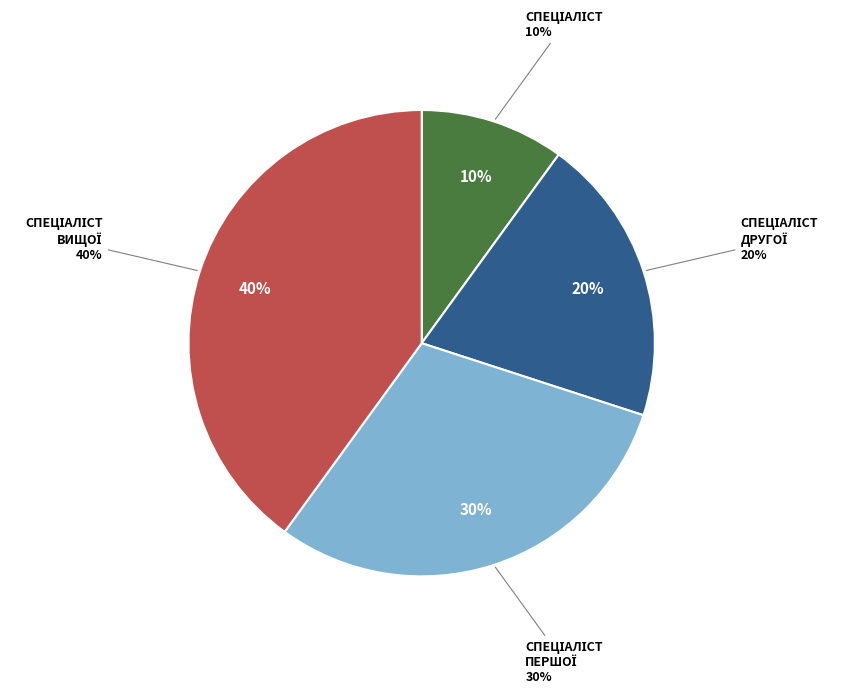

Between Спеціаліст вищої категорії and Спеціаліст другої категорії, which is larger?

Спеціаліст вищої категорії